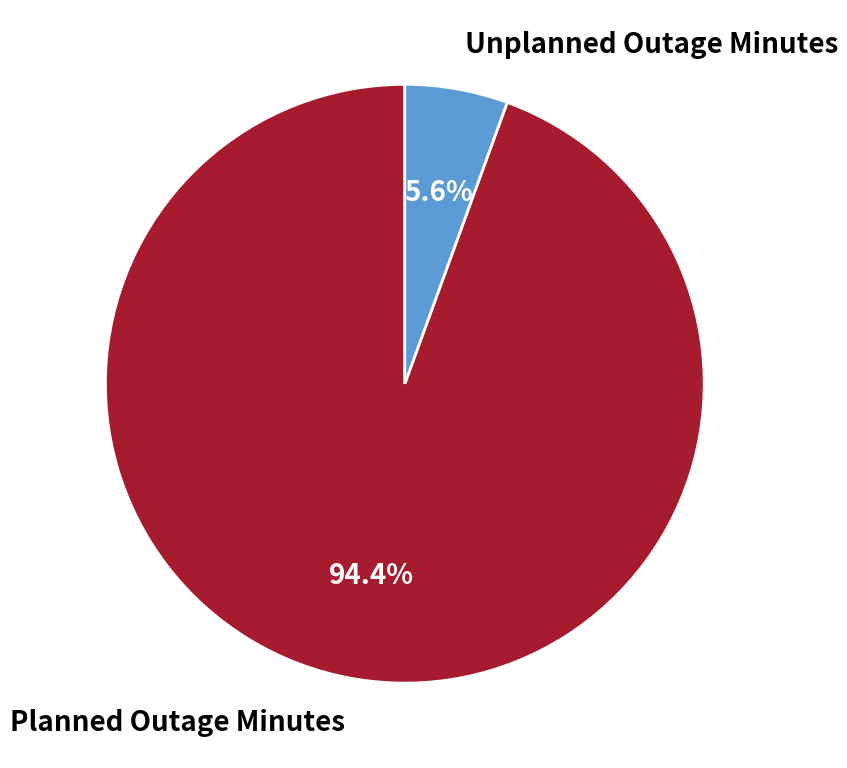

Does any single category account for the majority?

Yes